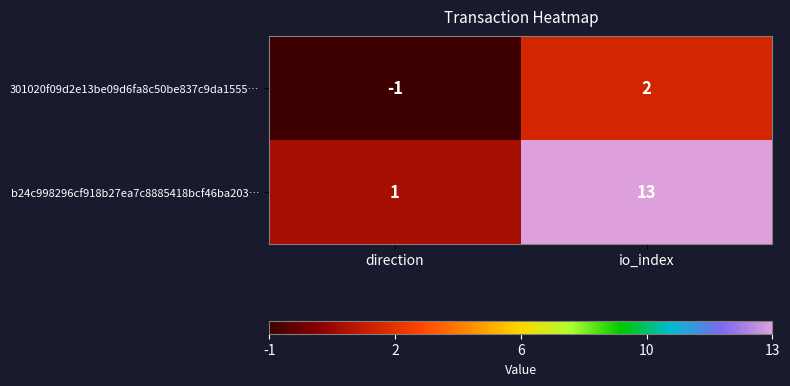

Where is 301020f09d2e13be09d6fa8c50be837c9da1555… nearest to the value 0?

direction